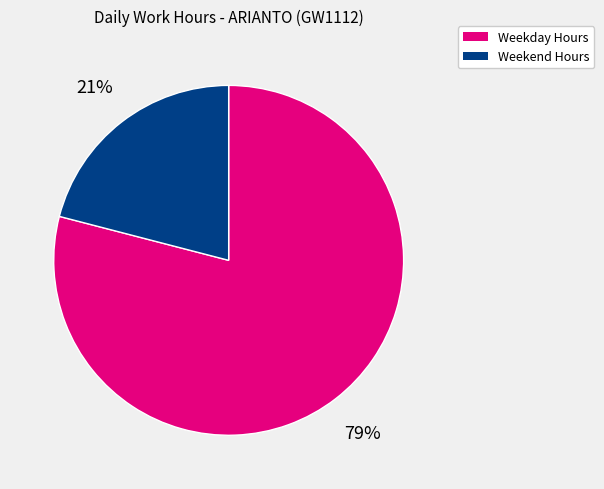

Does any single category account for the majority?

Yes